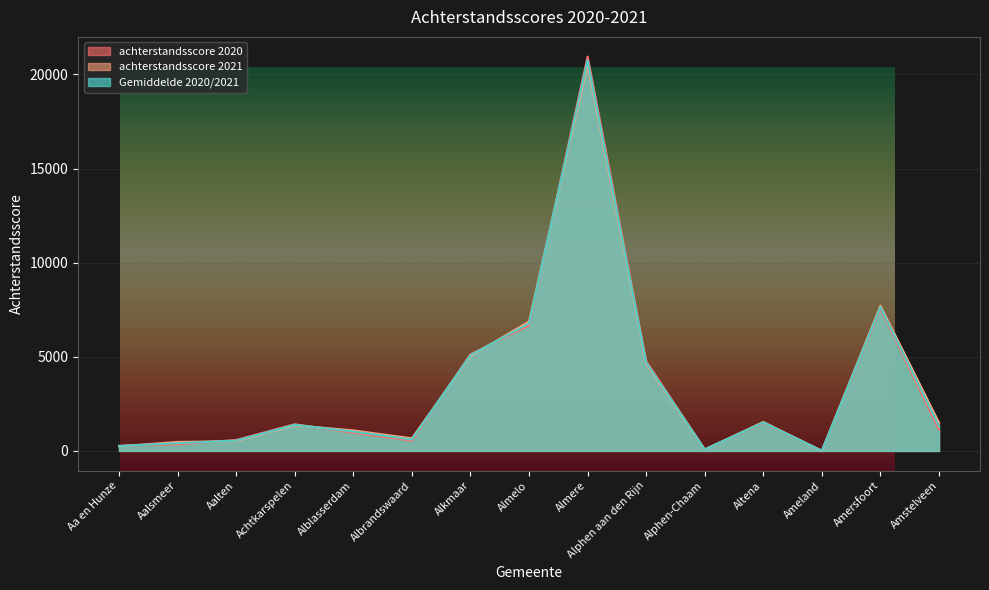

List the series in order of their overall mean, lowest first.

achterstandsscore 2020, Gemiddelde 2020/2021, achterstandsscore 2021